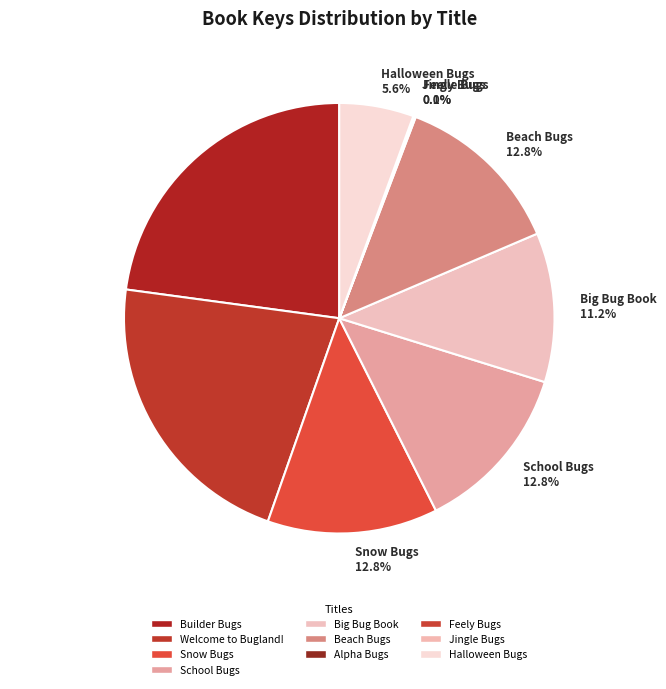

What is the ratio of the value at Beach Bugs 12.8% to the value at Snow Bugs 12.8%?

1.0